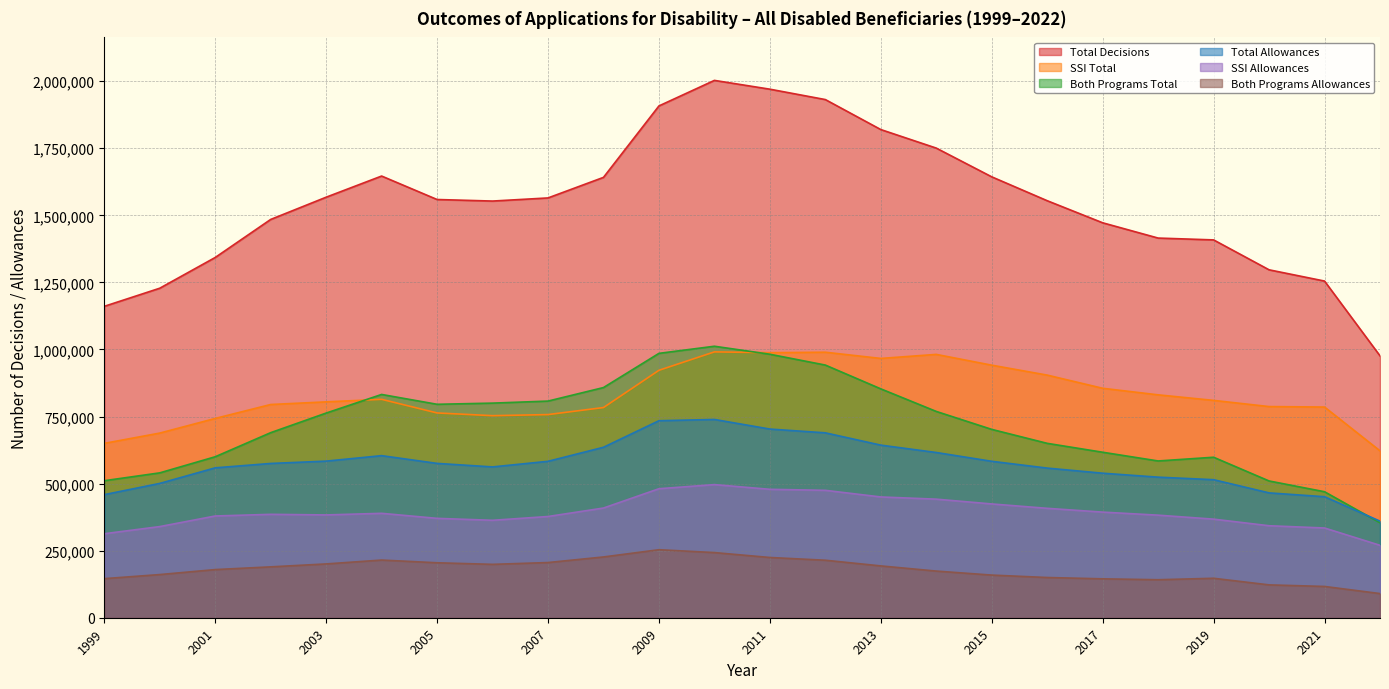

The SSI Allowances series shows 389190 at 2004. True or false?

True